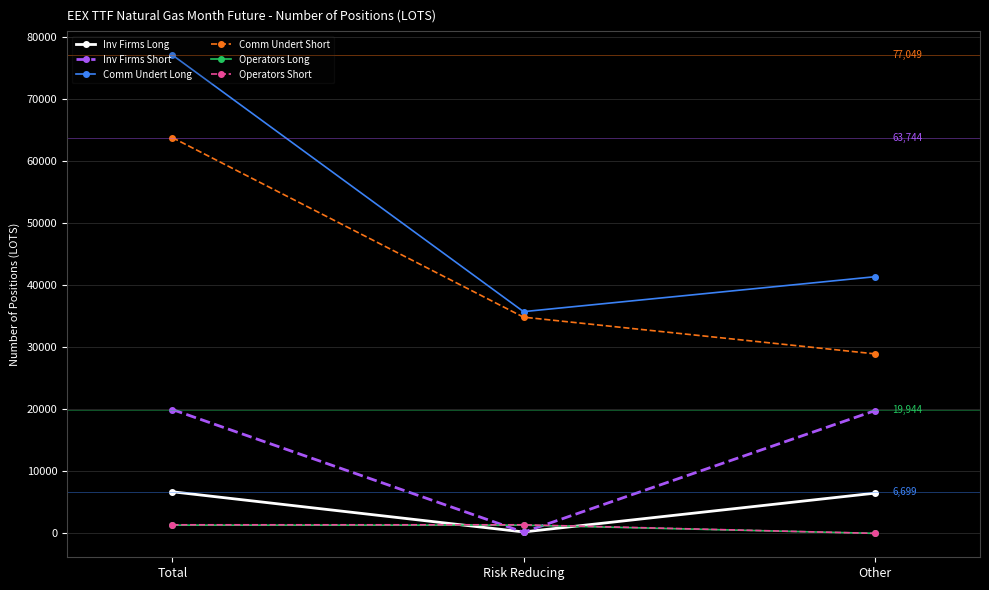

Rank the categories by Comm Undert Short value from highest to lowest.

Total, Risk Reducing, Other